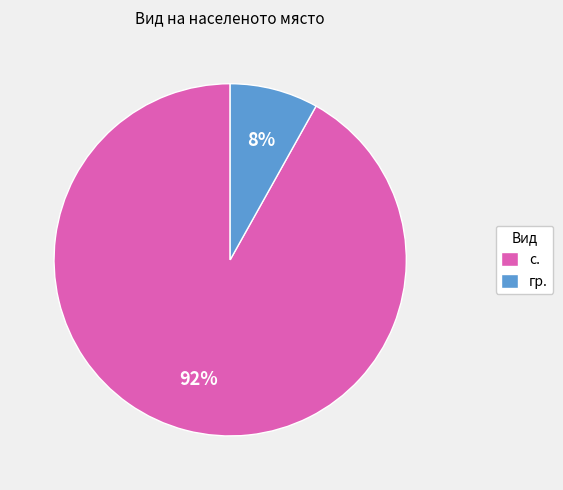

To the nearest percent, what percentage of the pie is с.?

92%